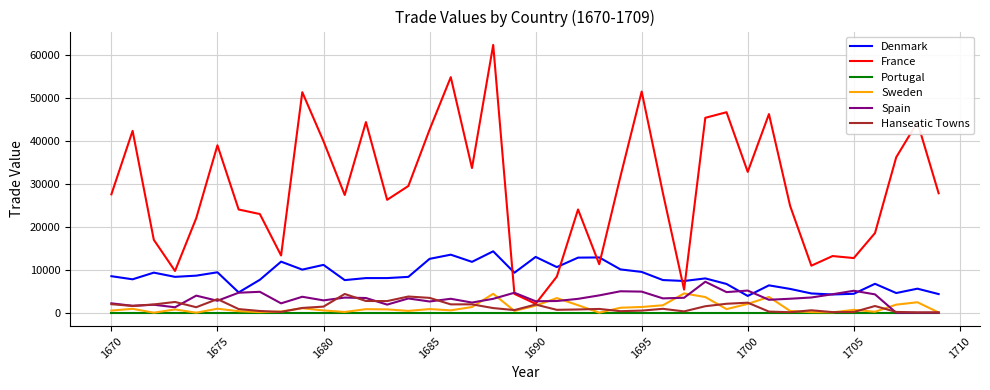

True or false: Hanseatic Towns and Denmark intersect in this chart.

False